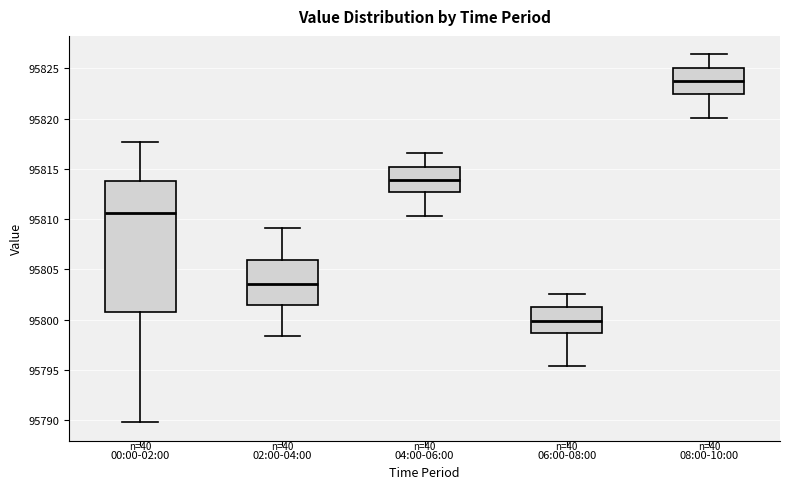

Where is the lower edge of the box for 02:00-04:00 on the y-axis? The values are not printed on the chart, so give them approximately, as read against the axis.

95801.5